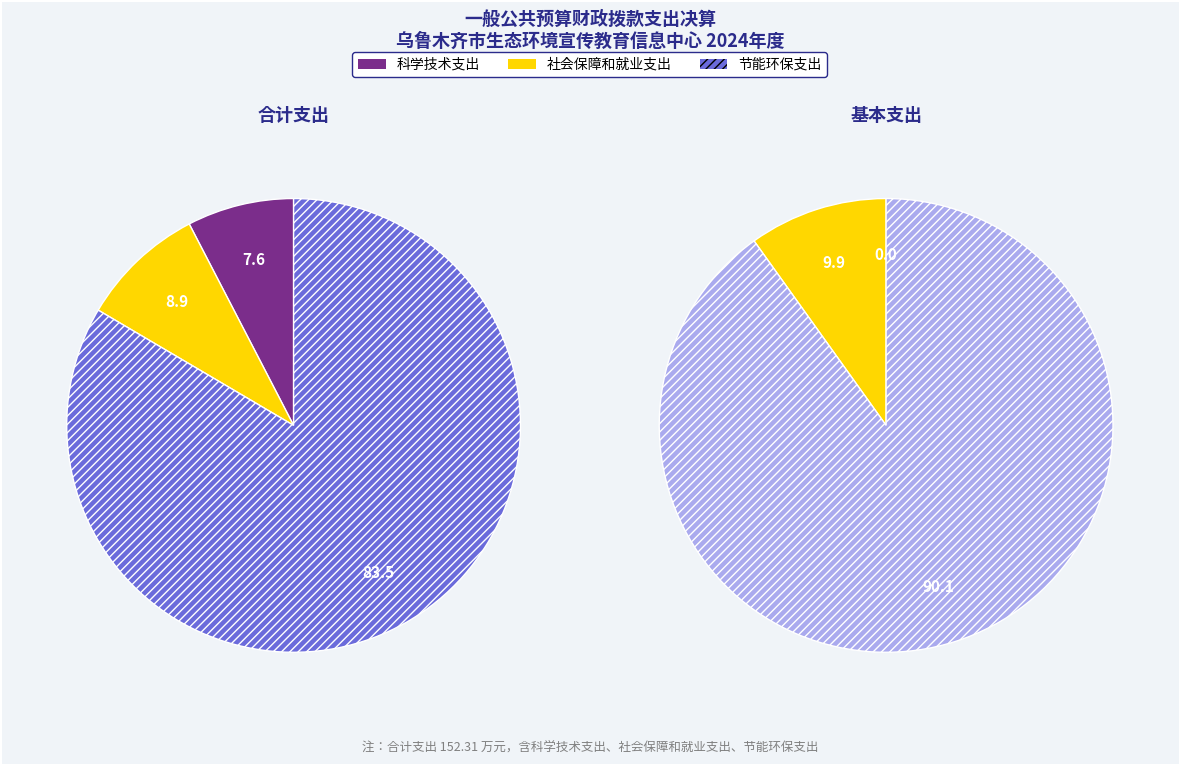

To the nearest percent, what is the difference between the 节能环保支出 and 科学技术支出 slice percentages?

76%